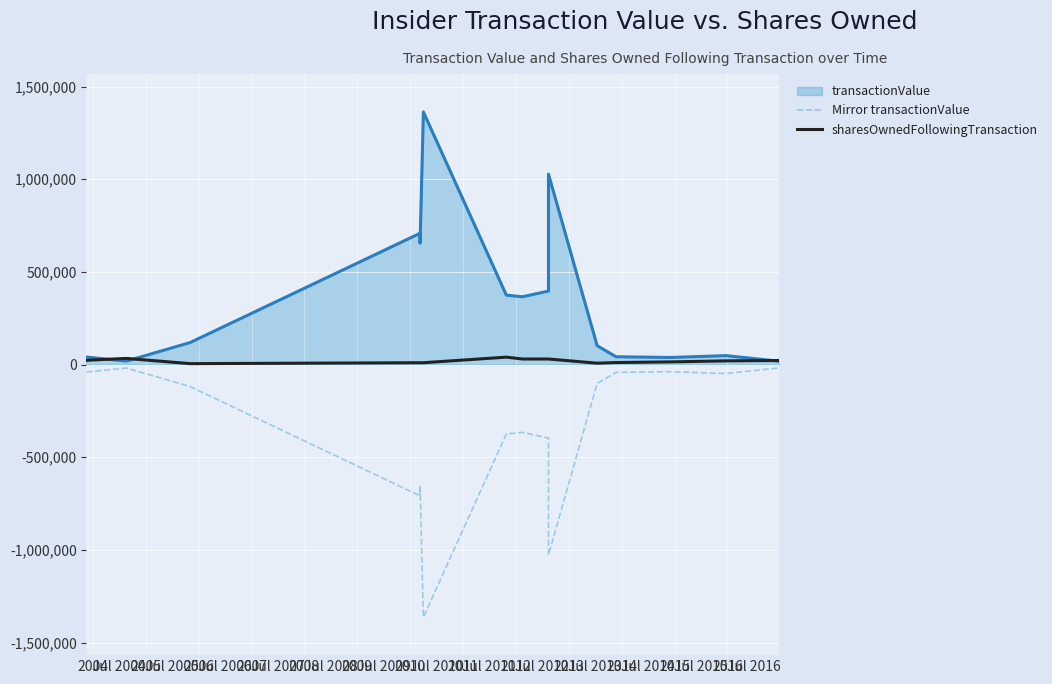

How many interior local peaks does the sharesOwnedFollowingTransaction series have?

2